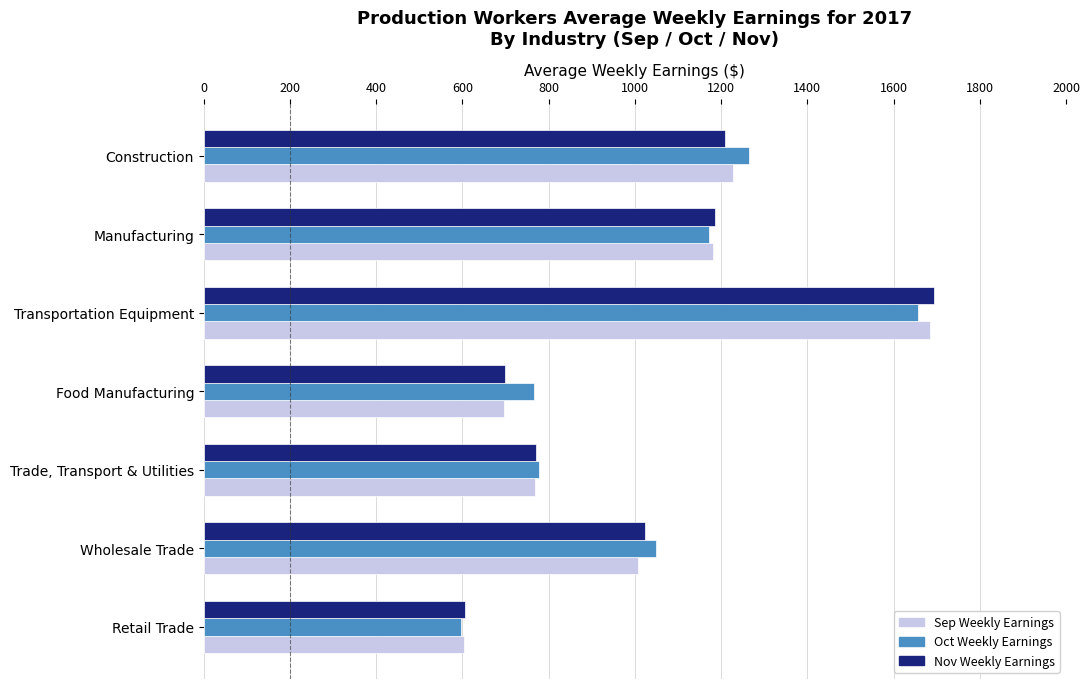

How many series are shown in this chart?

3